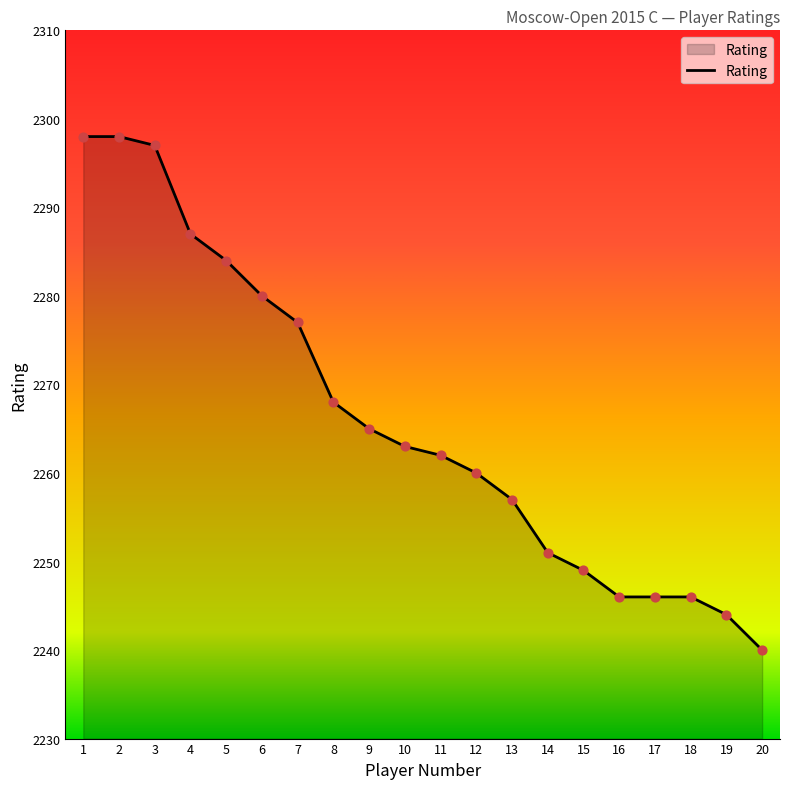

What is the change in value from 4 to 20?

-47